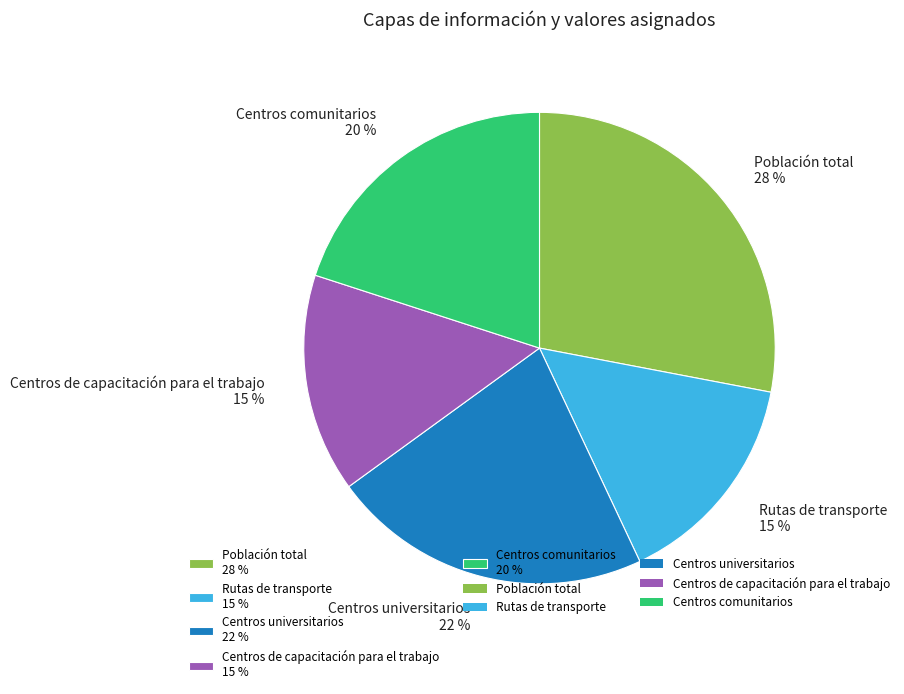

Do Rutas de transporte and Población total together represent more than half of the pie?

No